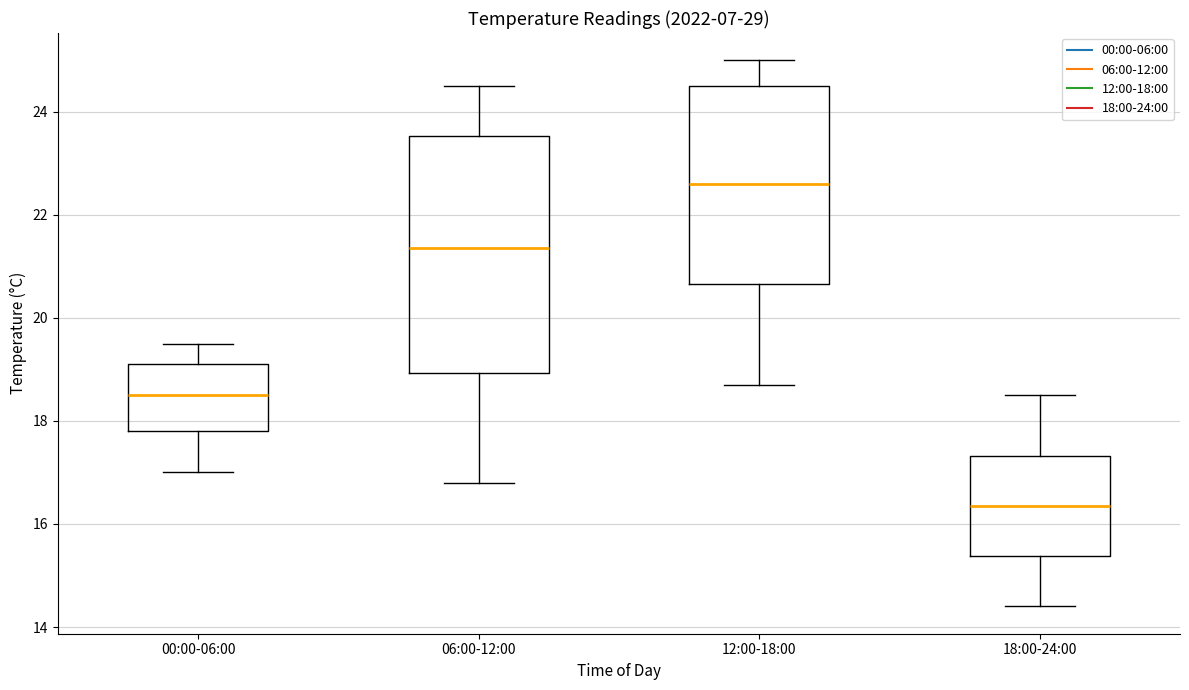

Which box's median line is the highest?

12:00-18:00